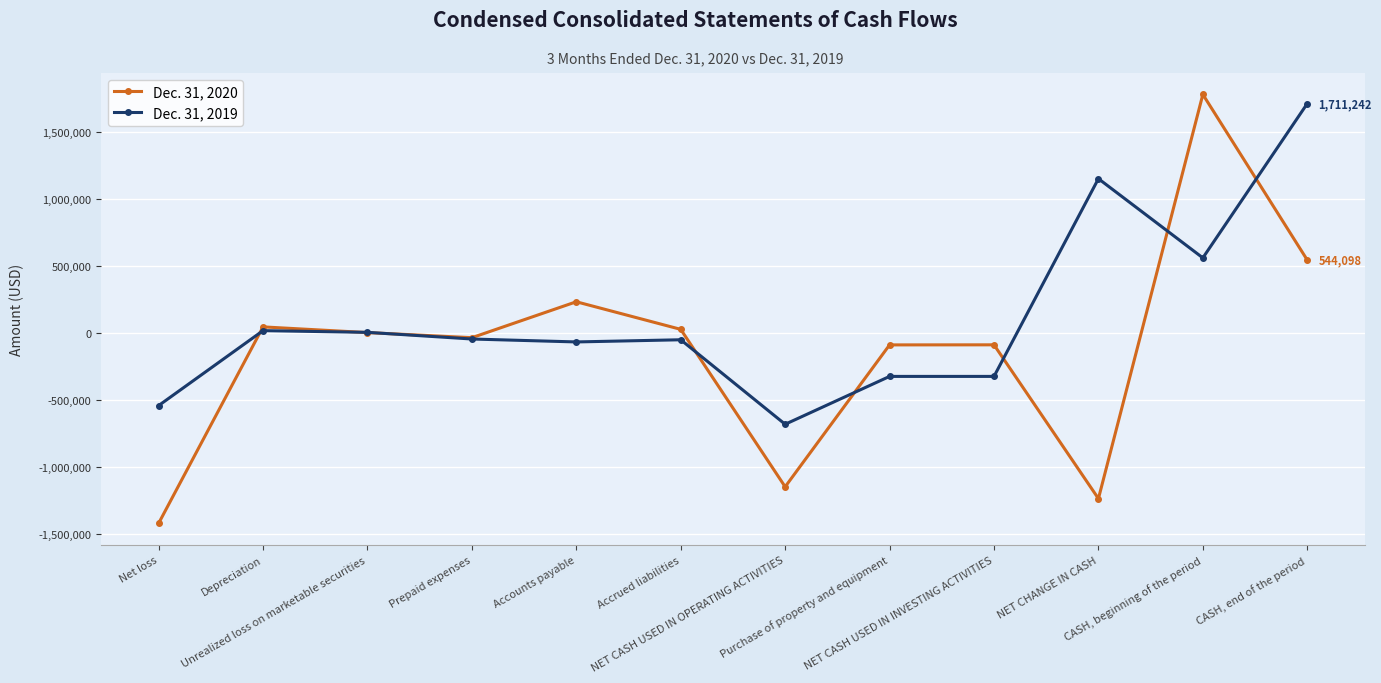

Where is the first local minimum for Dec. 31, 2020?

Prepaid expenses